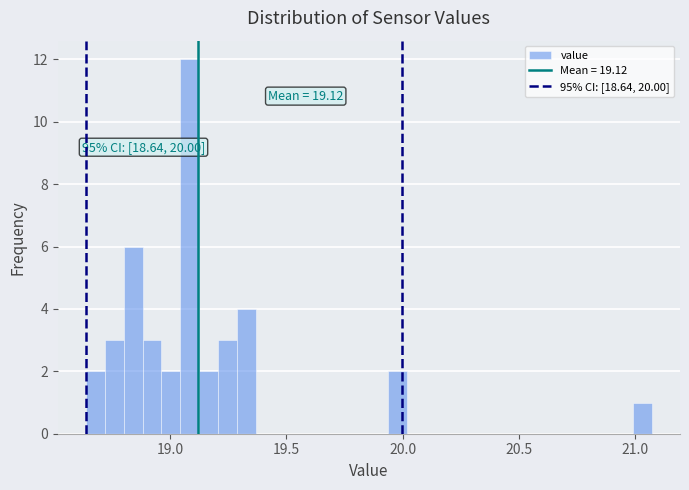

Around what value on the x-axis is the tallest bar? Give the approximate position of its centre, as read against the axis.

19.10